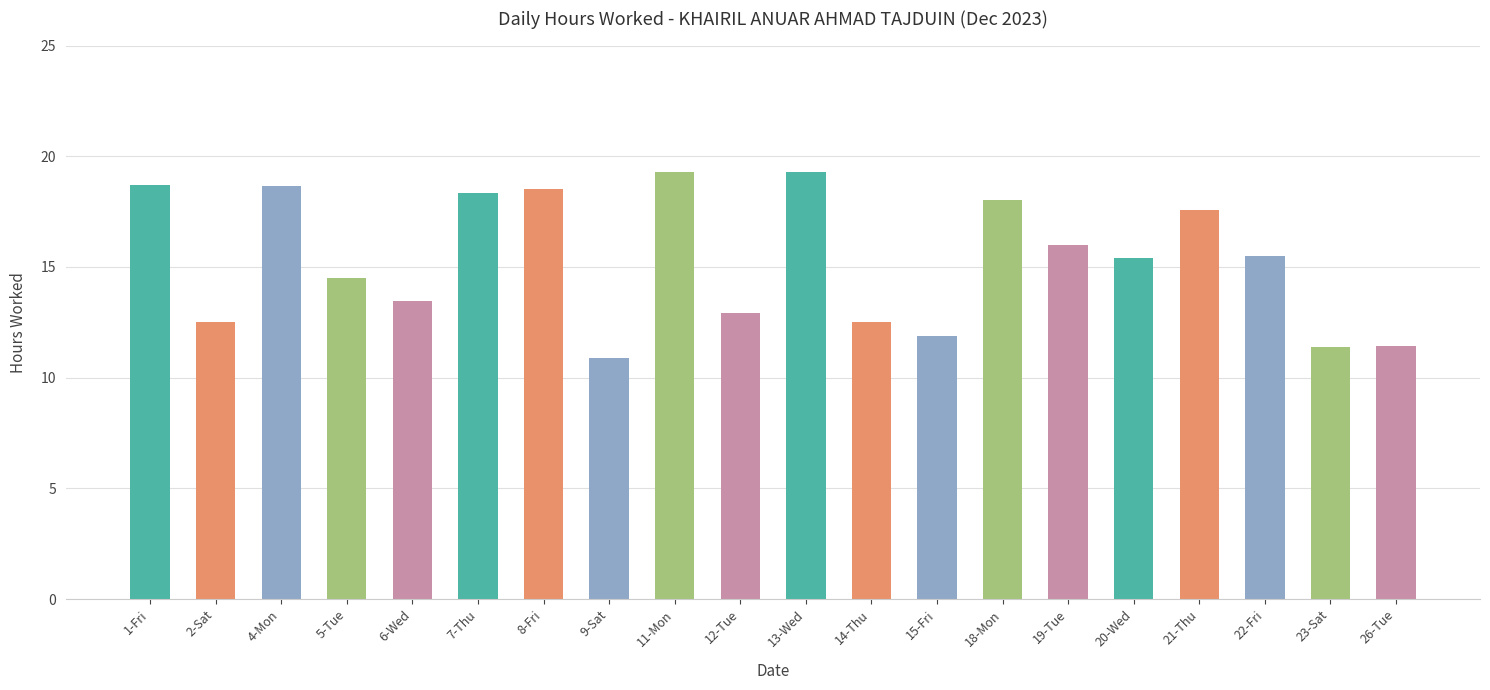

How many bars are there in total?

20